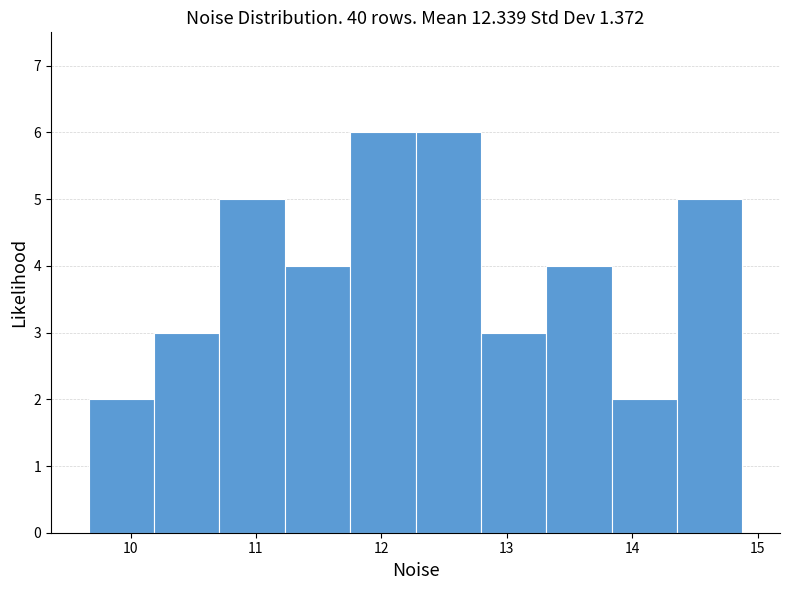

What is the height of the bar covering 12.8 to 13.3 on the x-axis? Neither the bar edges nor the heights are printed on the chart, so give them approximately, as read against the axes.

3